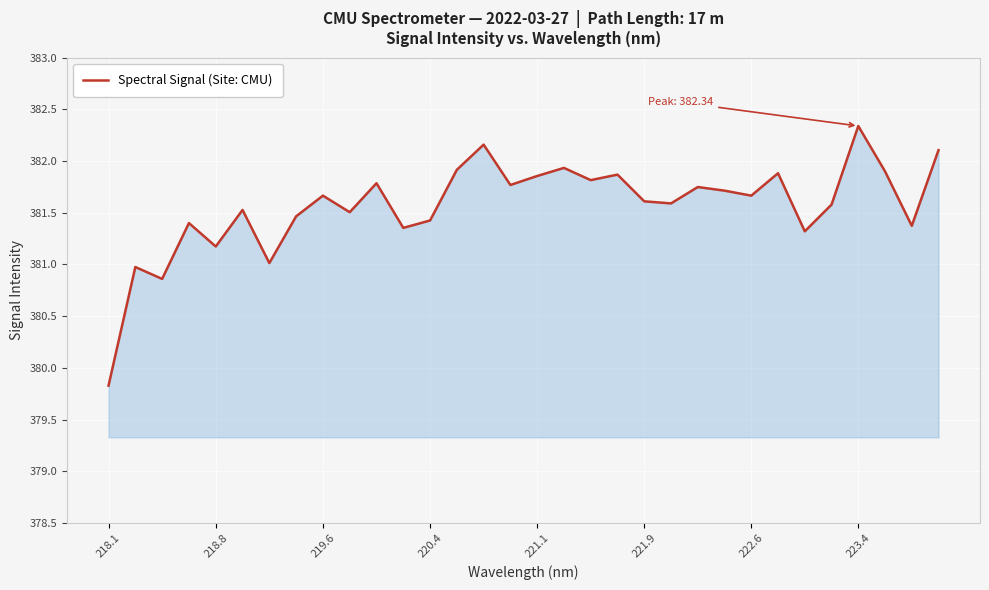

What is the smallest value displayed?

379.8